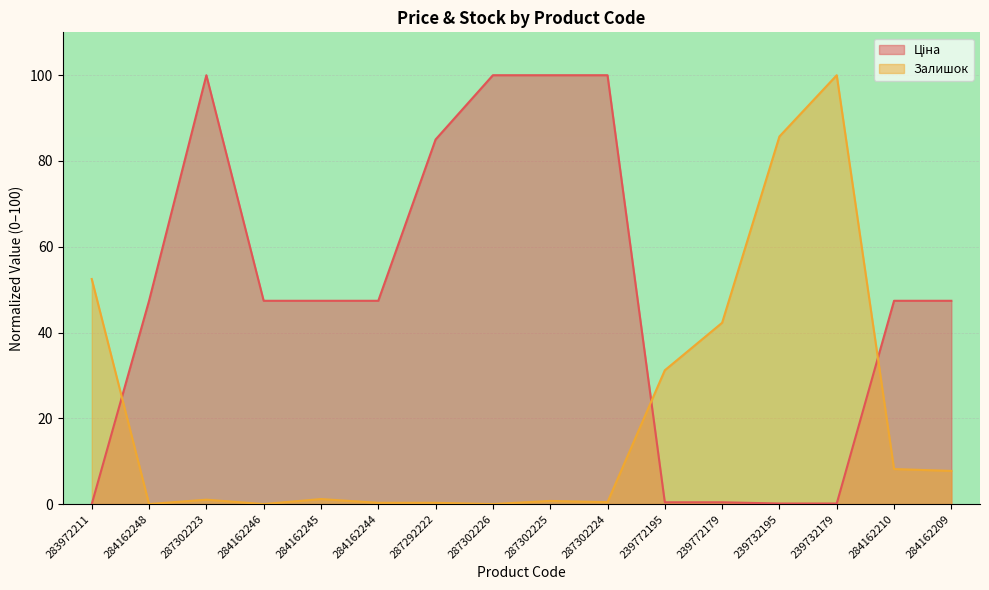

True or false: Залишок and Ціна cross at least once.

True